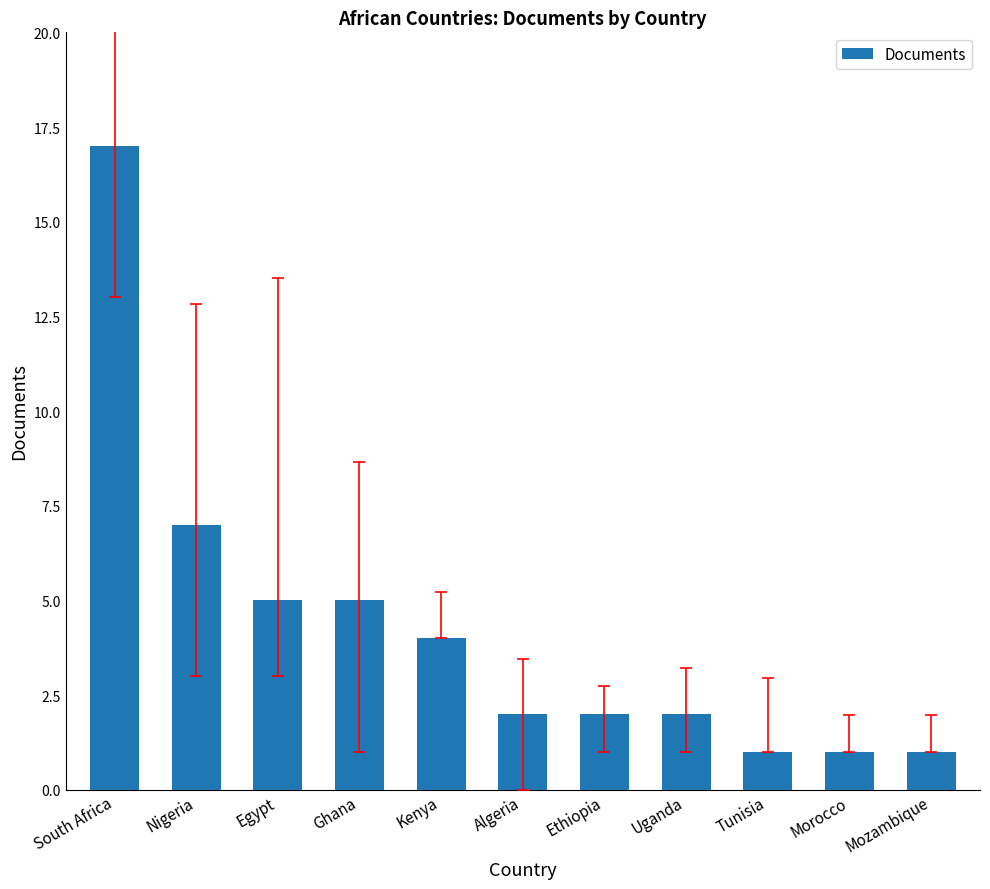

True or false: the data shows 3 at Uganda.

False